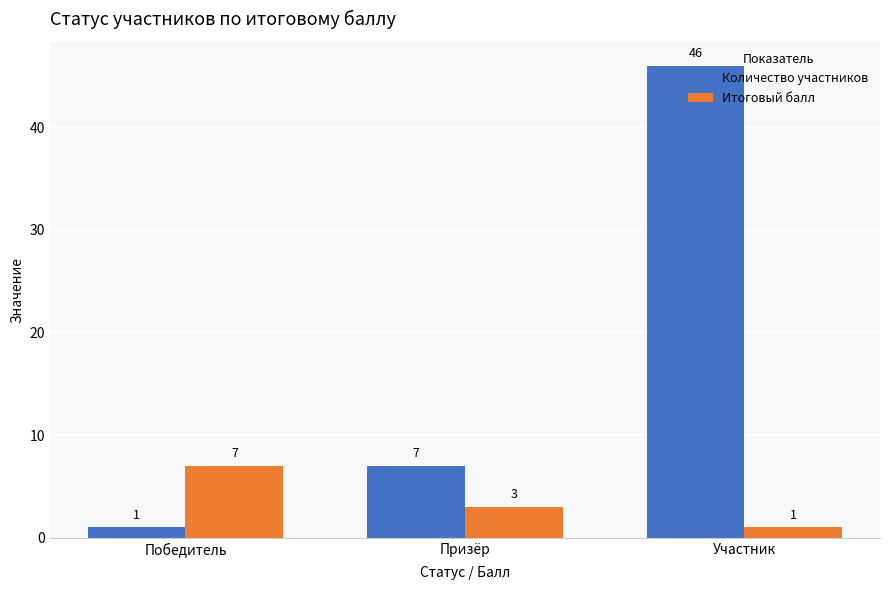

Are the bars horizontal?

No